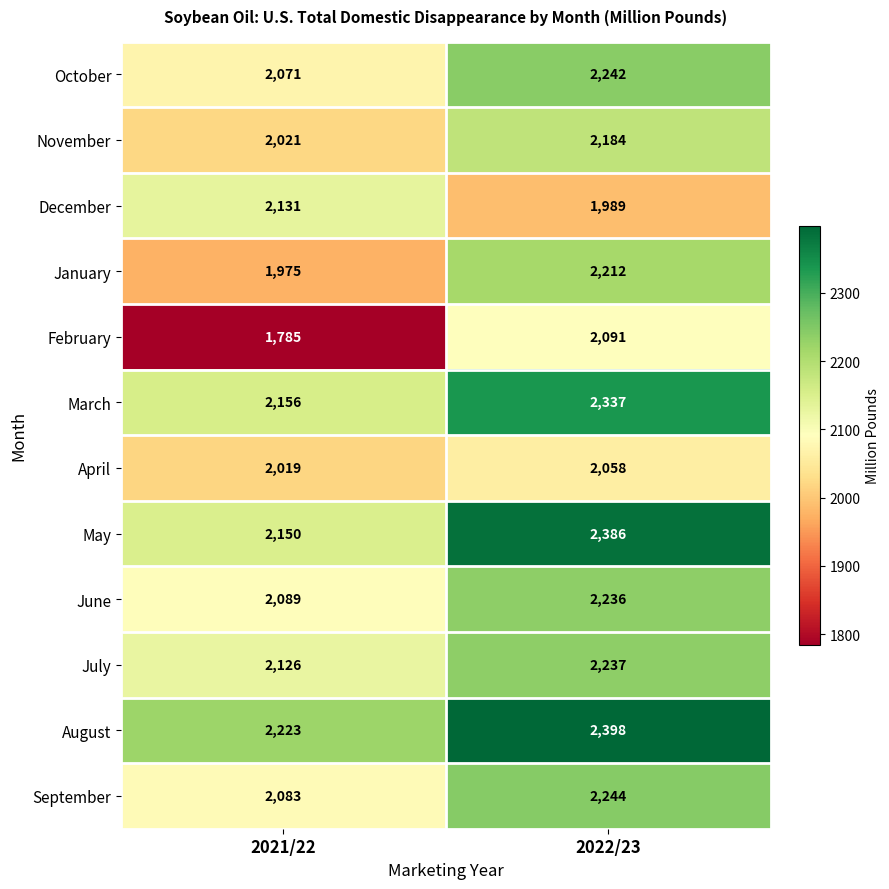

What is the highest value of the June series?

2236